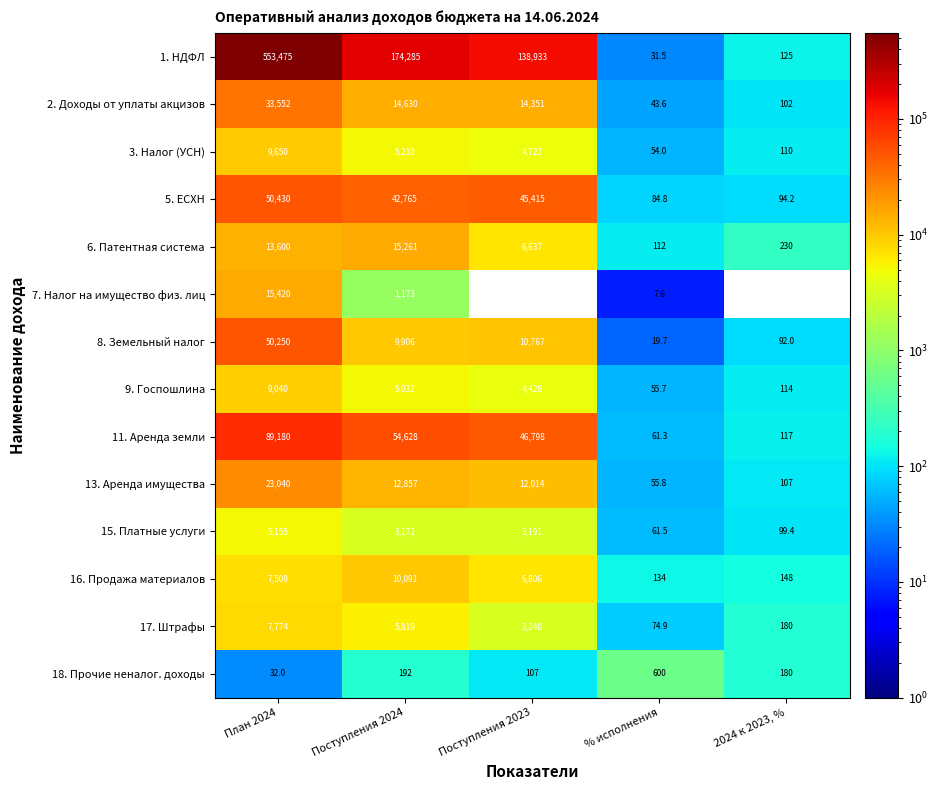

Which category has the highest value in the 6. Патентная система series?

Поступления 2024